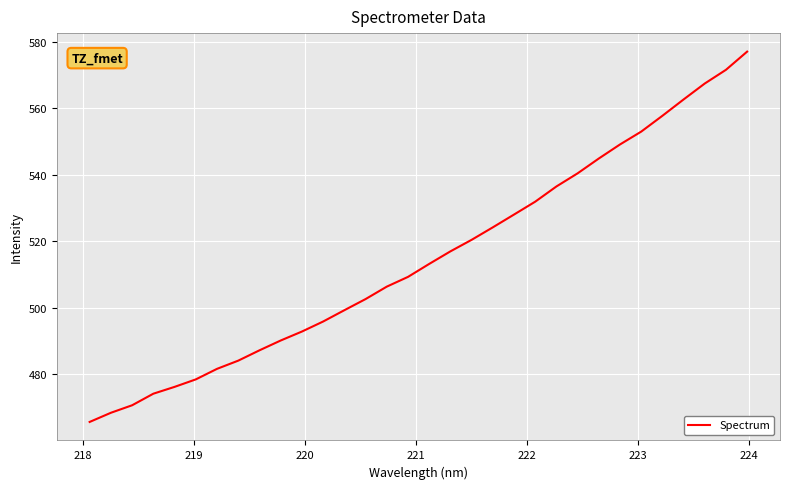

What is the difference between the maximum and minimum values?

111.4